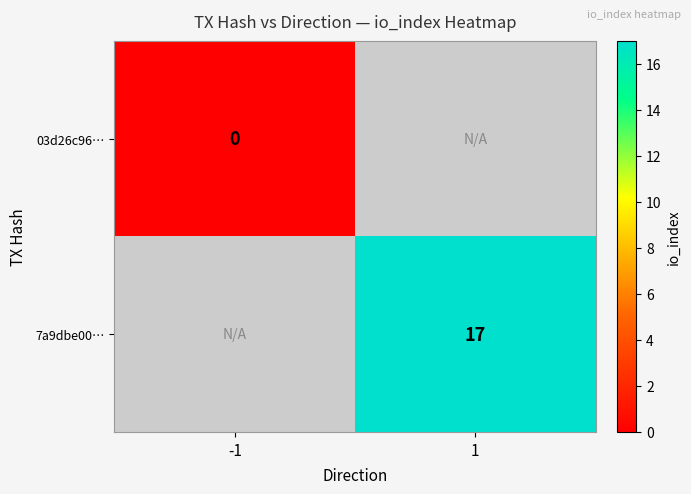

Is the value of 03d26c96… at -1 greater than the value of 7a9dbe00… at 1?

No